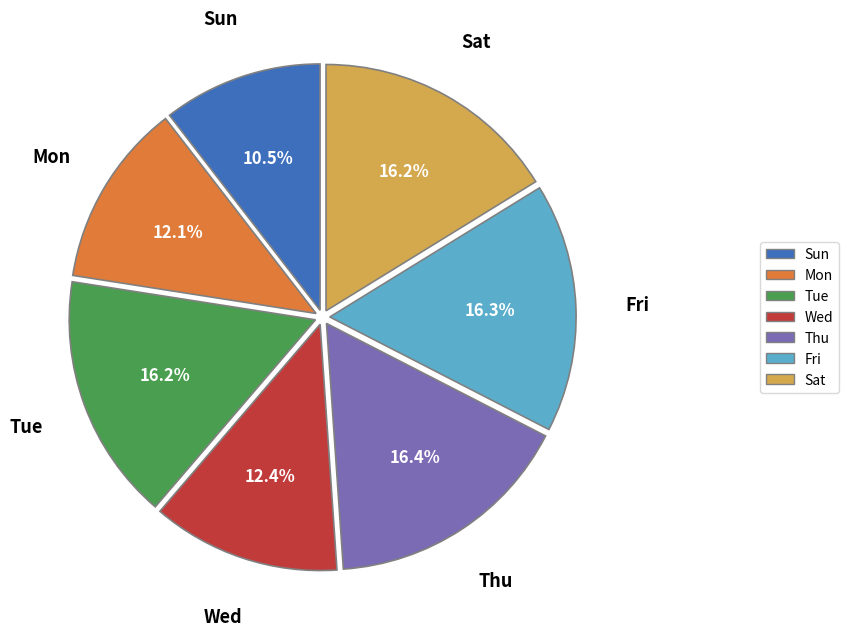

How many segments does this pie chart have?

7